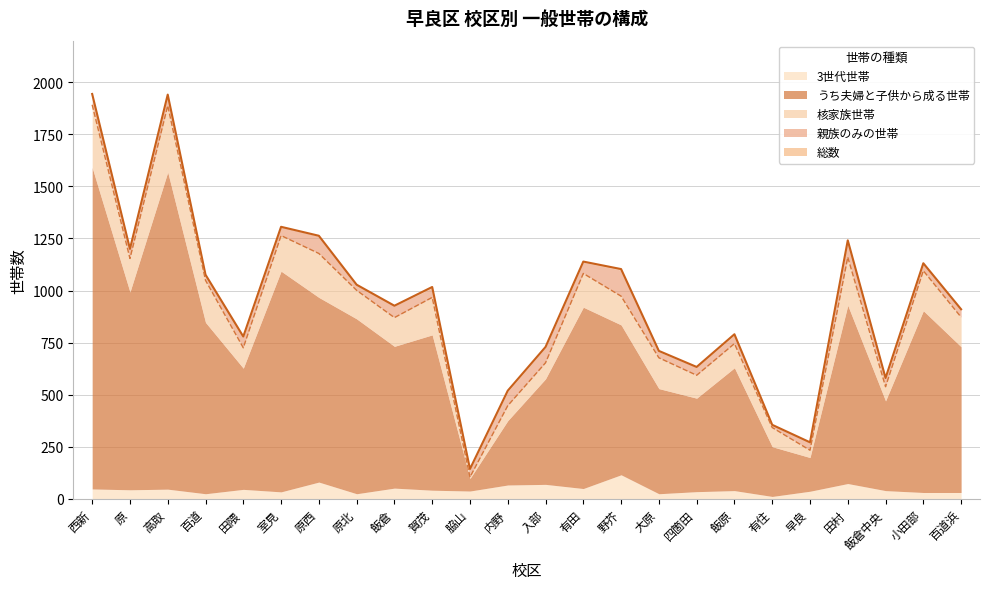

In 3世代世帯, how many points are higher than both neighbors (excluding endpoints)?

8